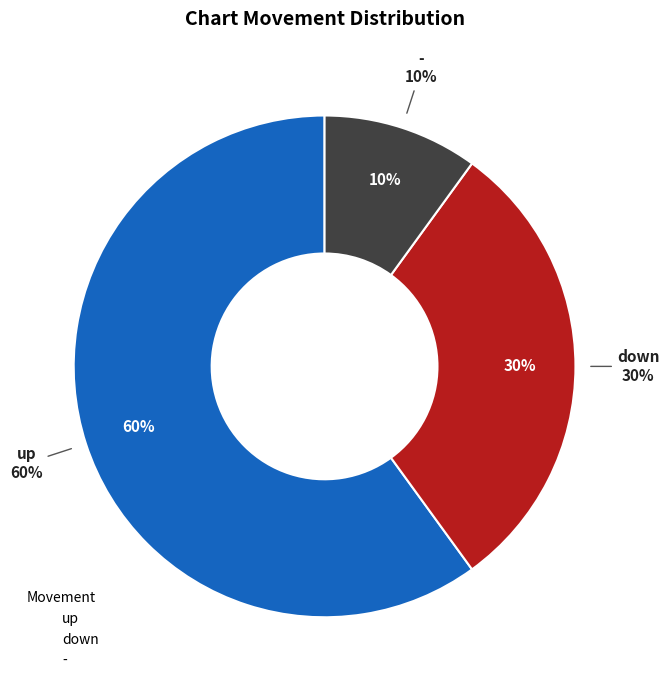

Which slice is the smallest?

-